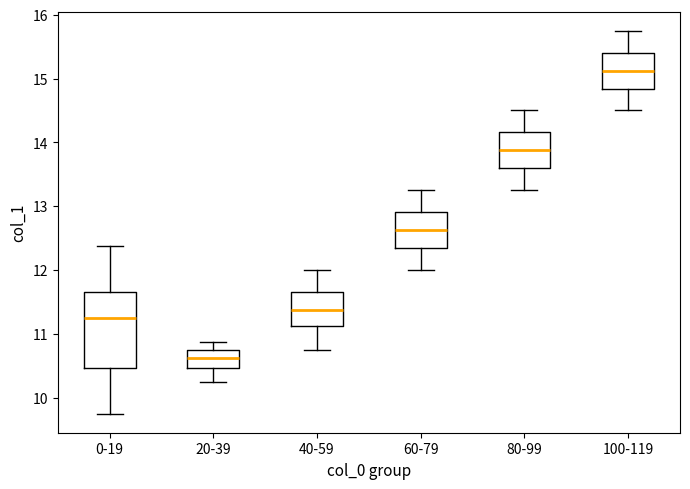

Reading left to right, transcribe this box plot: for each box, give where its median line is, the range the box spans, and where its two whiskers end, as read against the y-axis. The values are not printed on the chart, so give them approximately, as read against the axis.

0-19: median 11.3, box 10.5 to 11.7, whiskers 9.8 to 12.4
20-39: median 10.6, box 10.5 to 10.8, whiskers 10.3 to 10.9
40-59: median 11.4, box 11.1 to 11.7, whiskers 10.8 to 12.0
60-79: median 12.6, box 12.3 to 12.9, whiskers 12.0 to 13.3
80-99: median 13.9, box 13.6 to 14.2, whiskers 13.3 to 14.5
100-119: median 15.1, box 14.8 to 15.4, whiskers 14.5 to 15.8